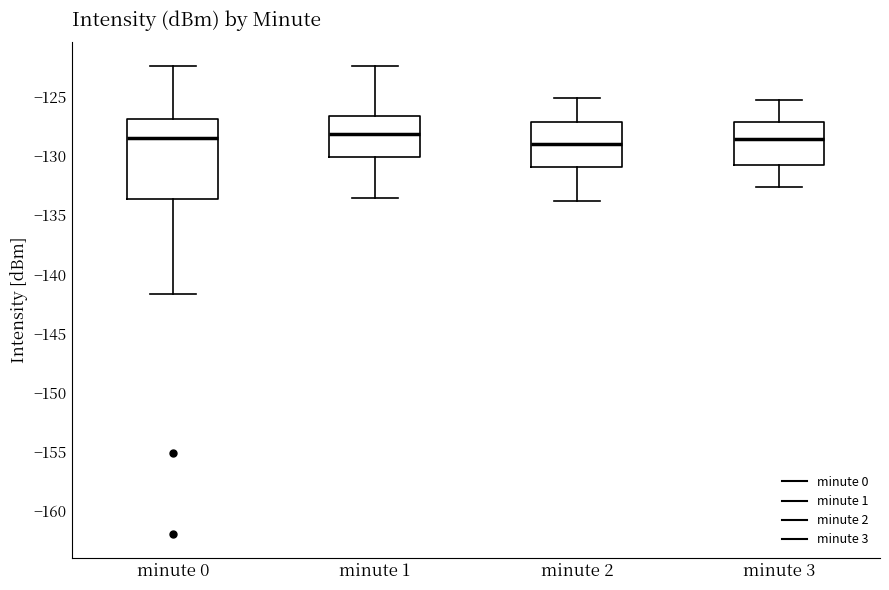

Where does the median line of the box for minute 0 sit on the y-axis? The values are not printed on the chart, so give them approximately, as read against the axis.

-128.5